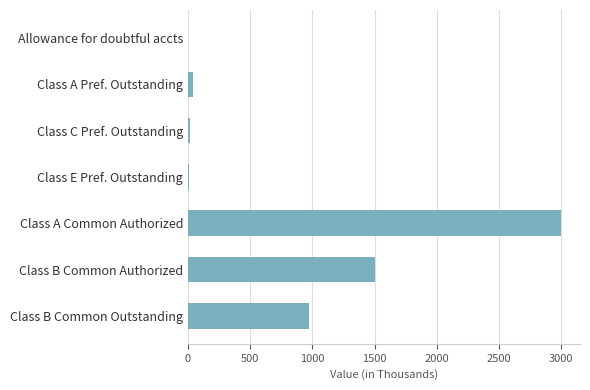

What is the sum of all values?

5544.0